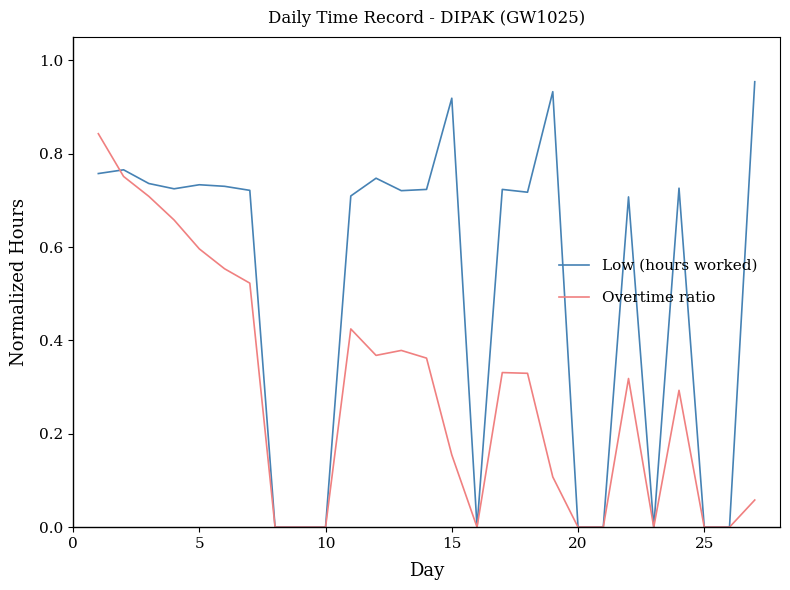

Which series has the largest total across all categories?

Low (hours worked)